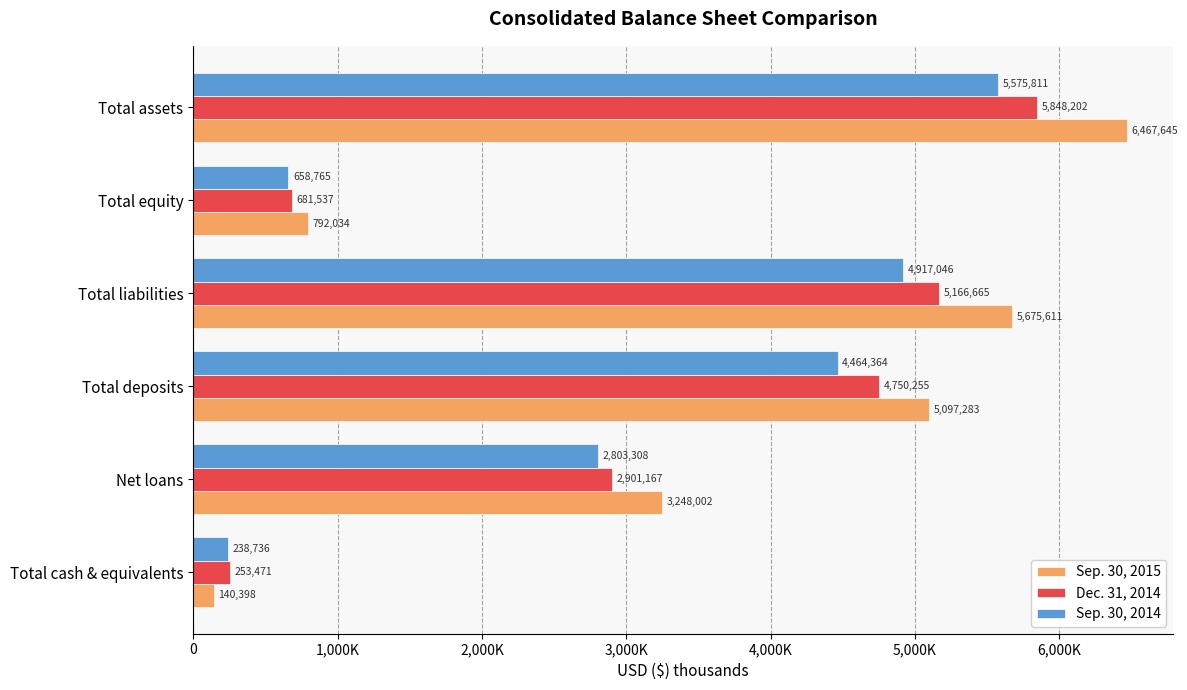

What are all the series names shown in the legend?

Sep. 30, 2015, Dec. 31, 2014, Sep. 30, 2014